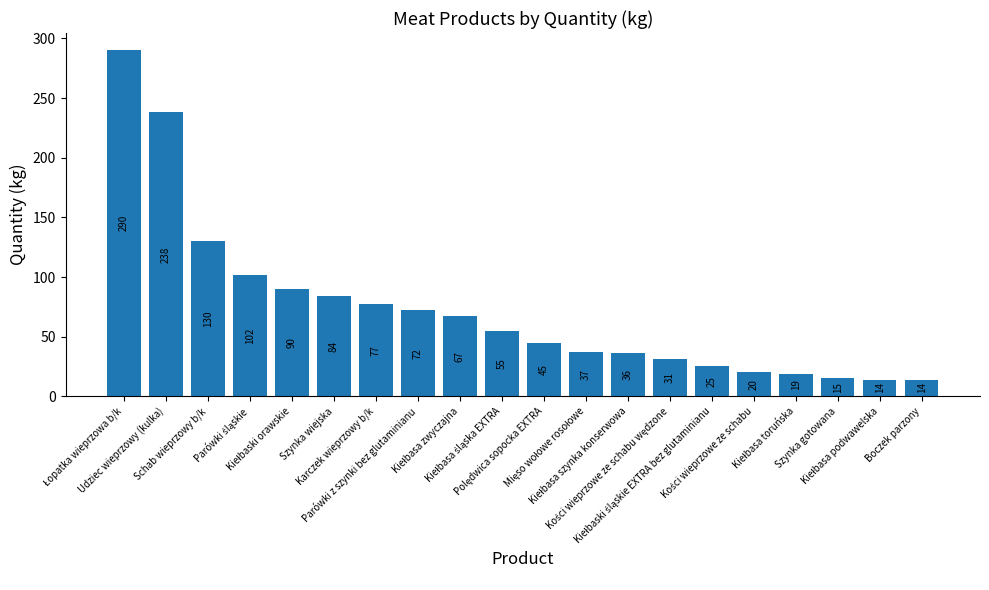

What is the greatest value displayed?

290